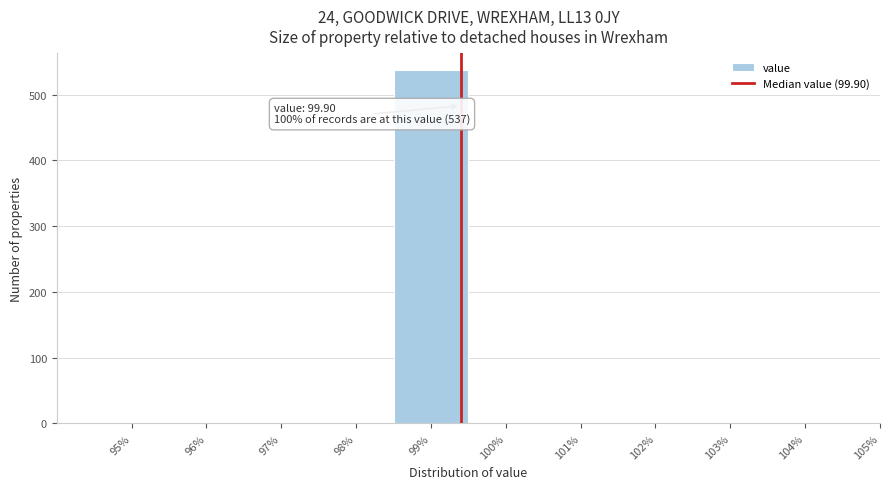

Reading left to right, what are all the values shown in this chart?

95%=0	96%=0	97%=0	98%=0	99%=537	100%=0	101%=0	102%=0	103%=0	104%=0